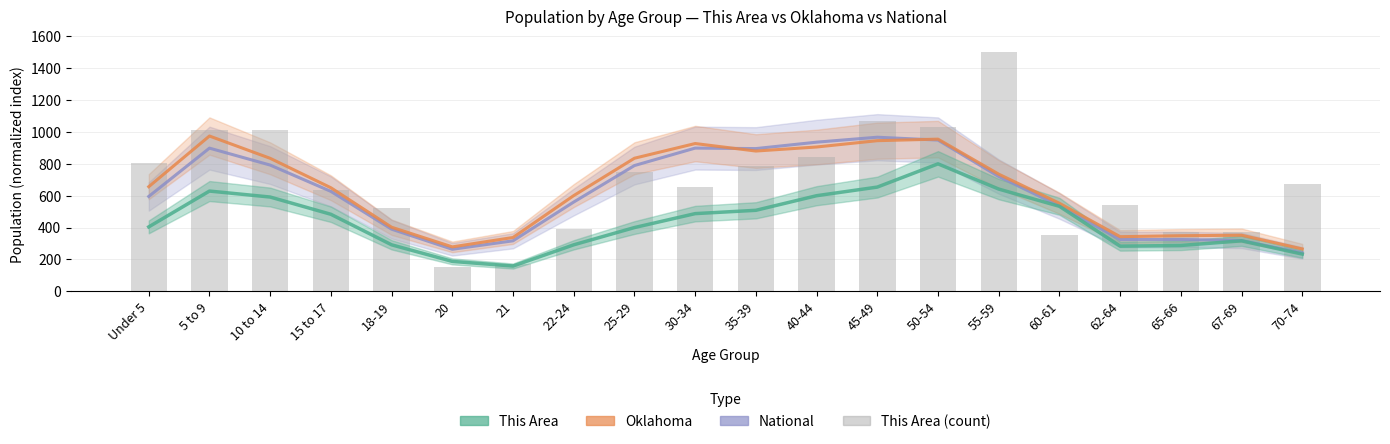

Which series has the largest total across all categories?

This Area (bars)